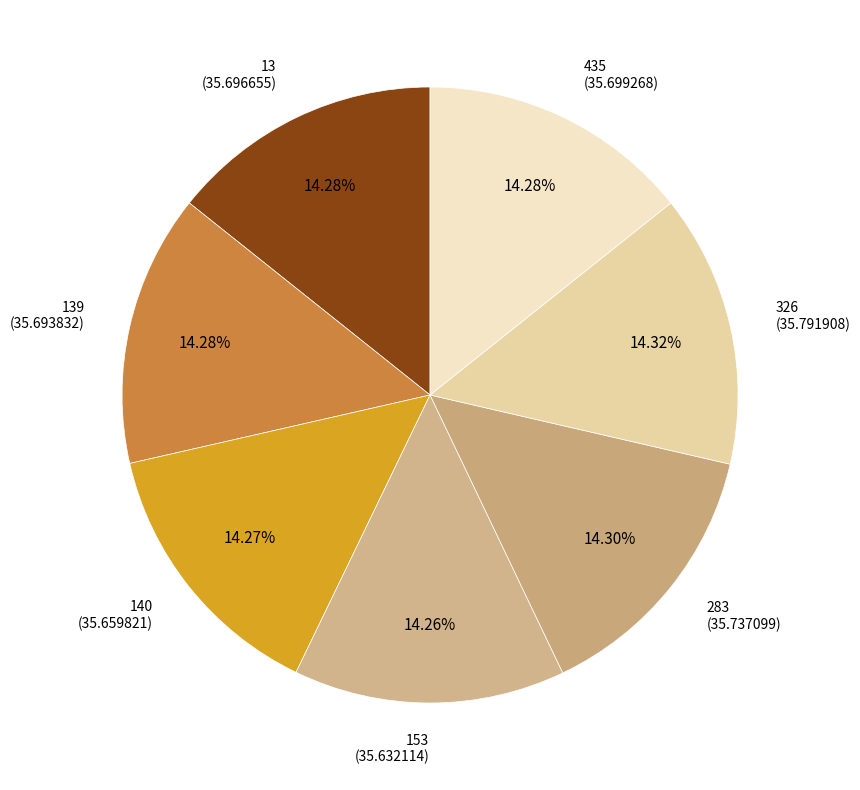

Does any single category account for the majority?

No